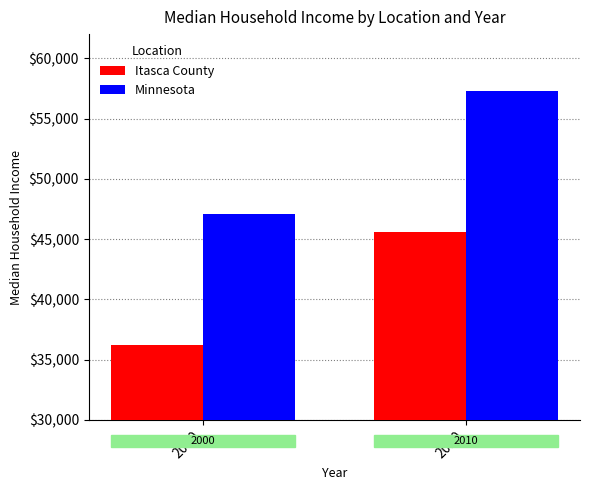

What are all the series names shown in the legend?

Itasca County, Minnesota